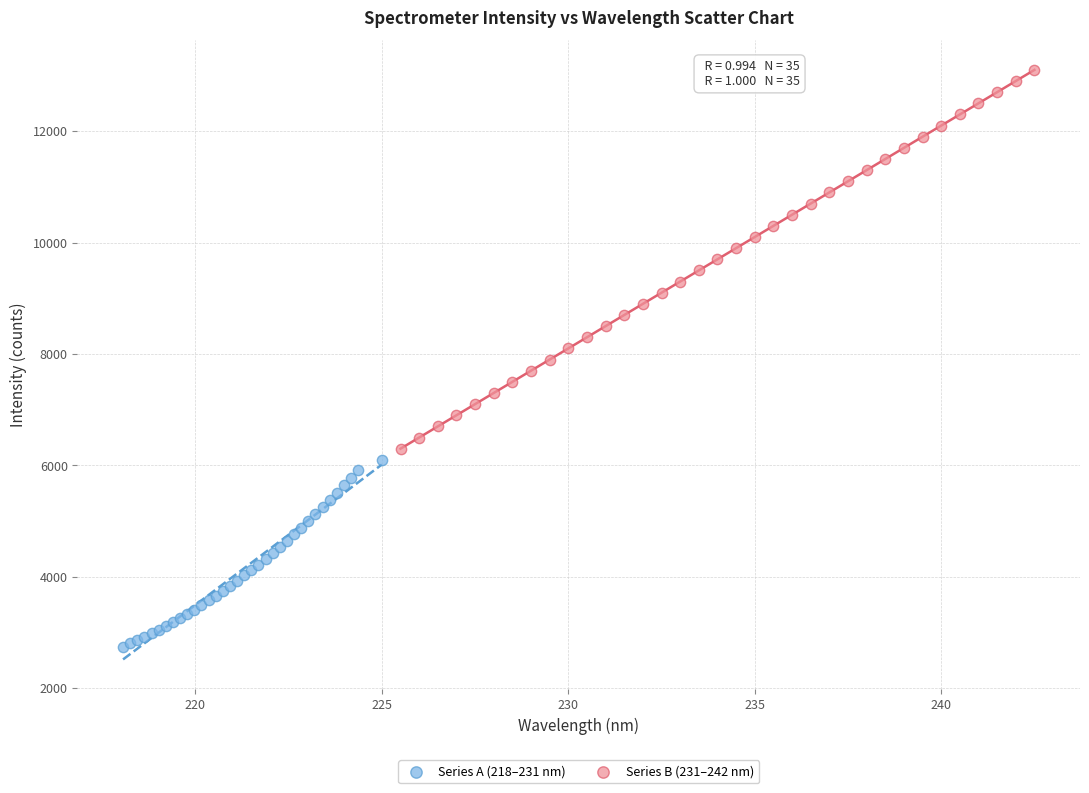

Which series contains the highest Y value?

Series B (231–242 nm)